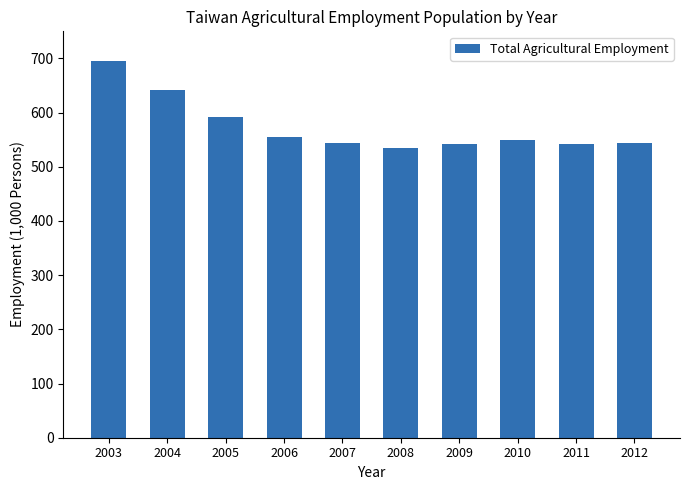

What is the sum of the values at 2010 and 2006?

1105.0